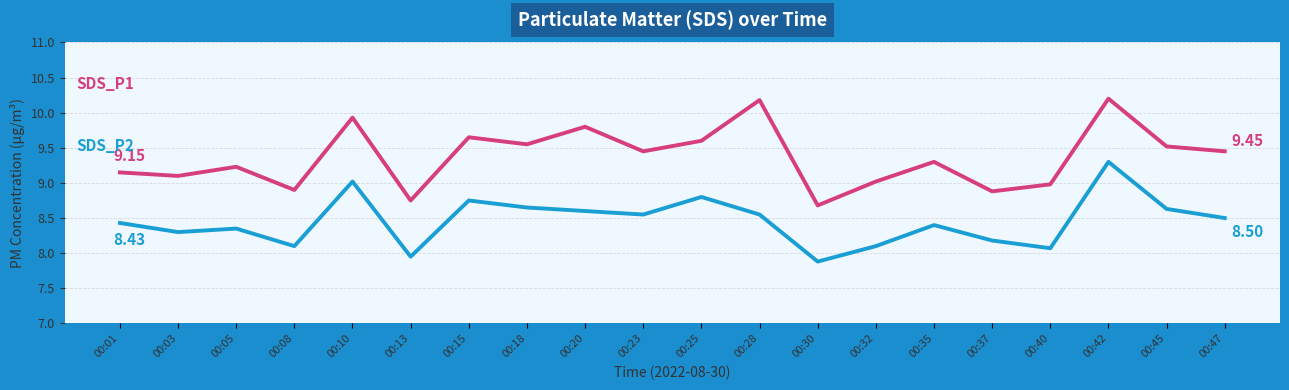

What is the total value across all series at 00:30?

16.6